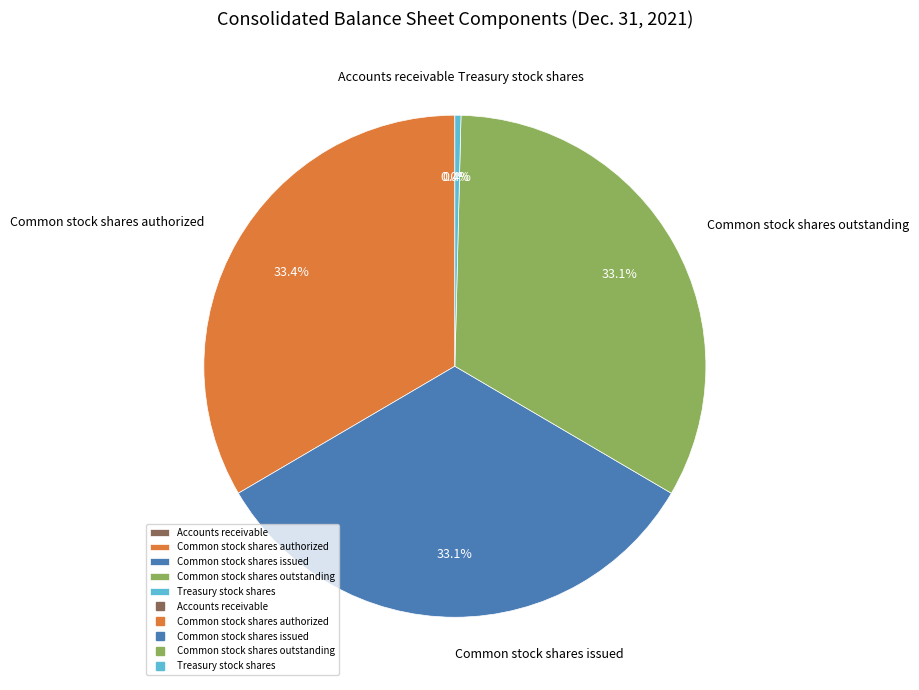

Do Common stock shares outstanding and Treasury stock shares together represent more than half of the pie?

No